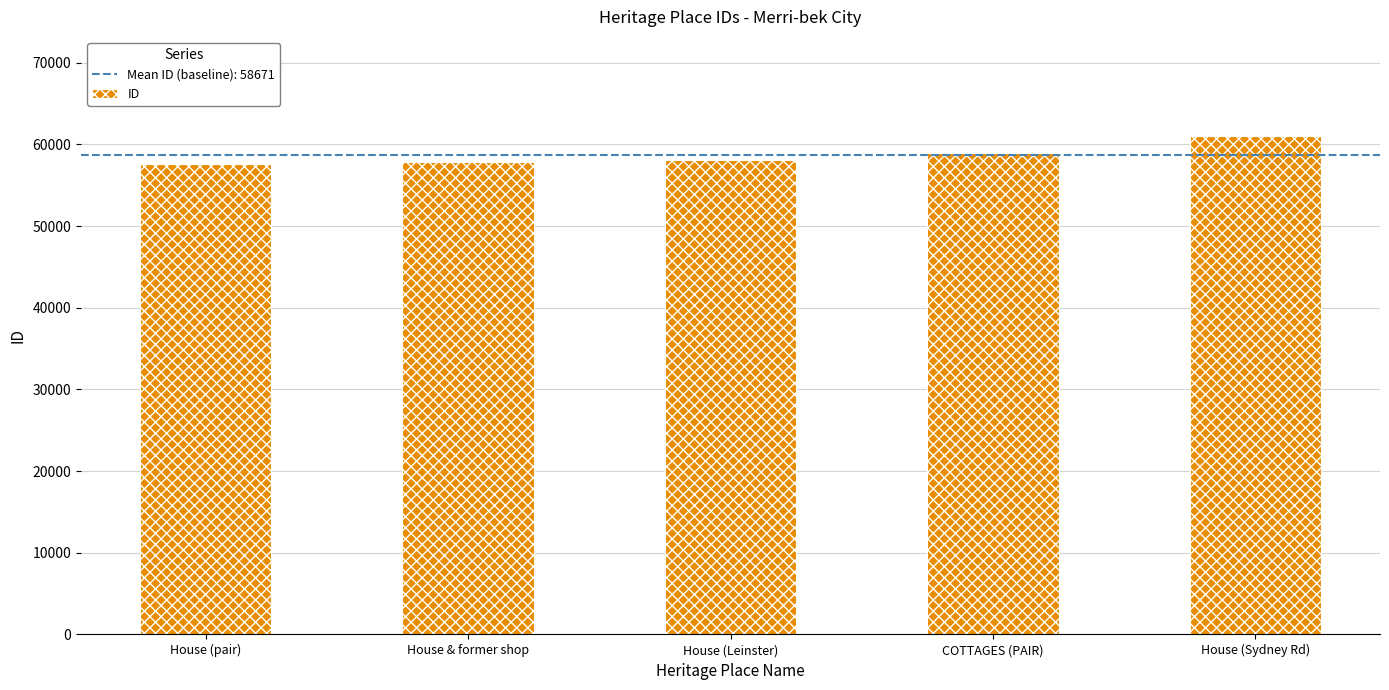

What is the value of the 5th bar from the left?

60959